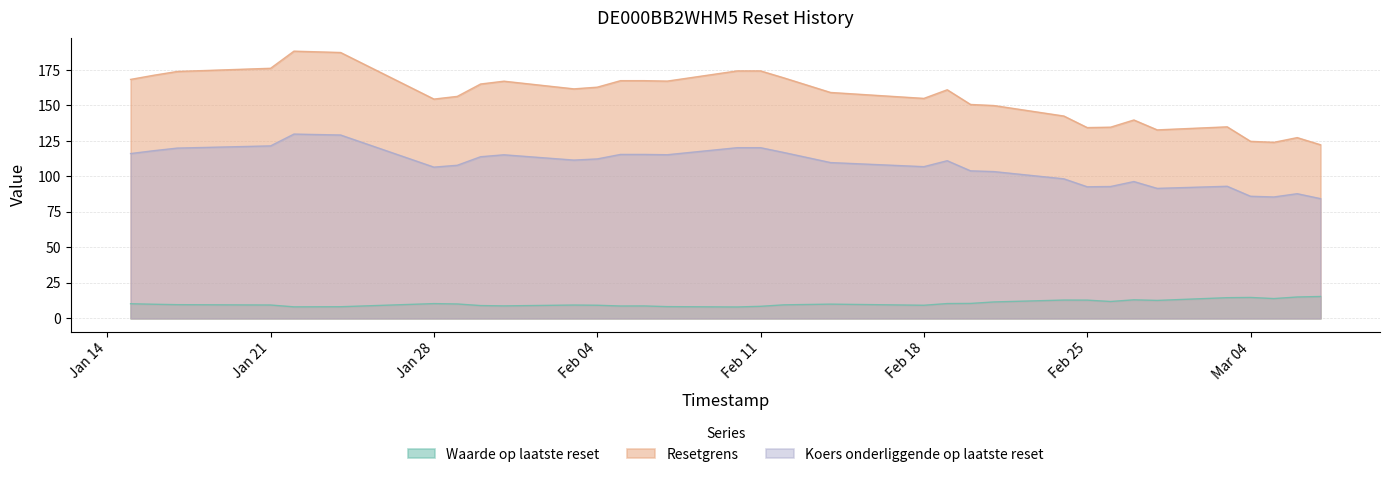

True or false: Waarde op laatste reset and Koers onderliggende op laatste reset intersect in this chart.

False